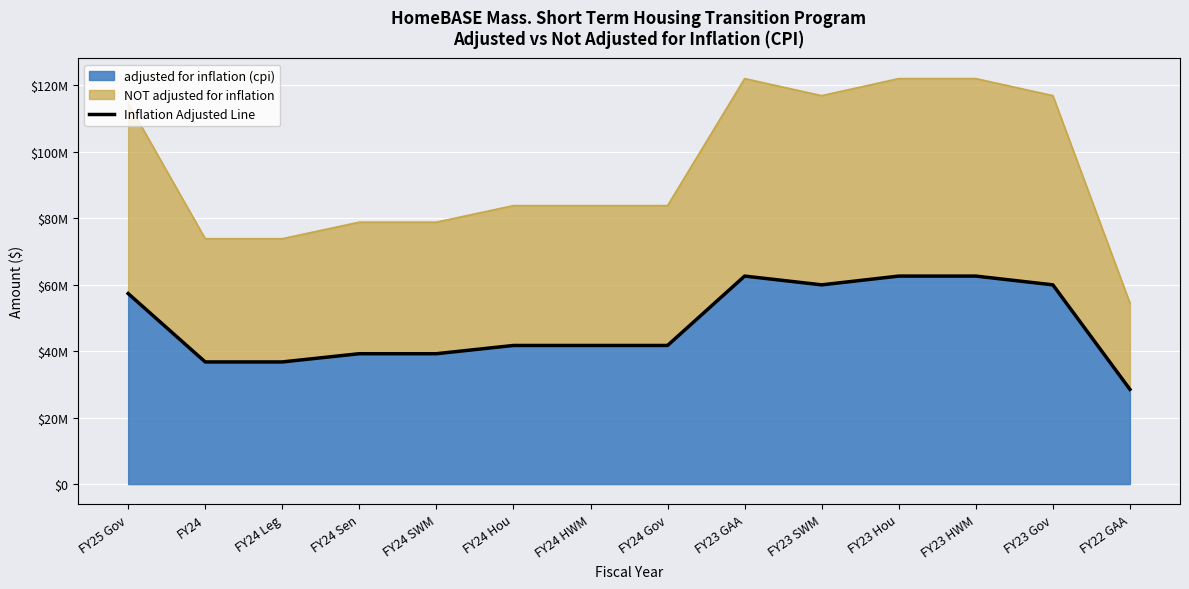

True or false: there are more than 0 points higher than both neighbors.

True